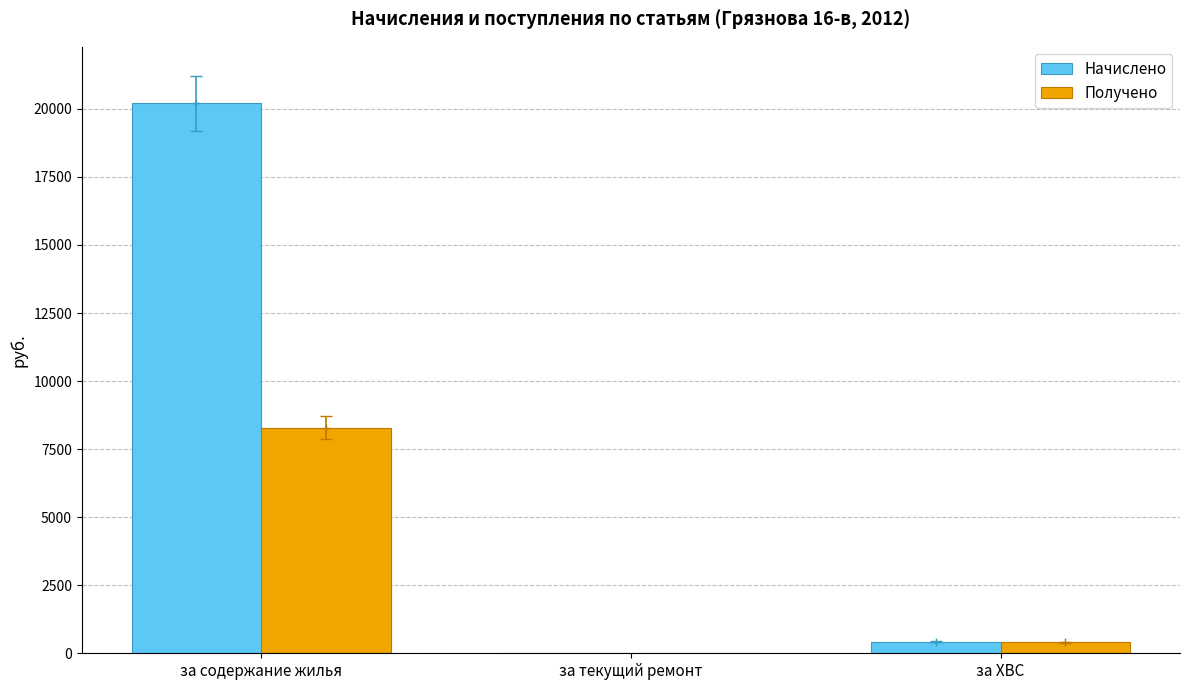

What is the total value across all series at за содержание жилья?

28496.2